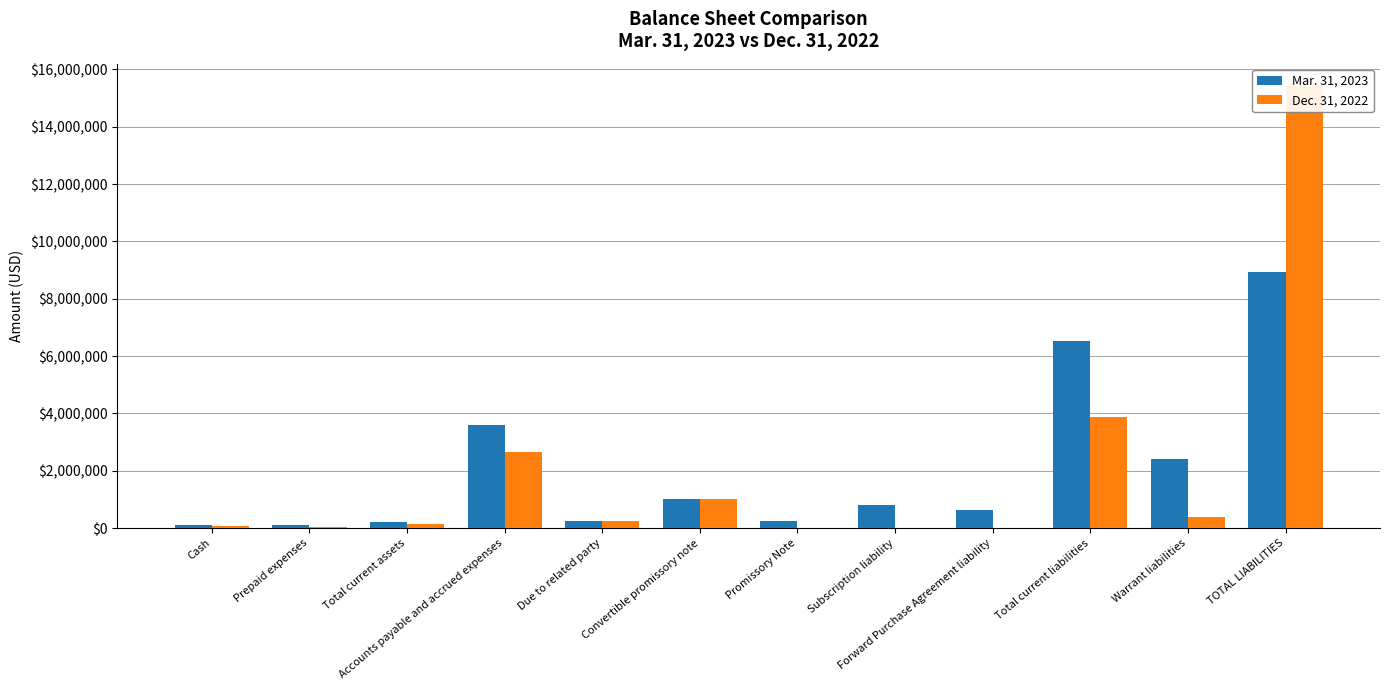

What is the difference between the second highest and minimum values in the Dec. 31, 2022 series?

3875756